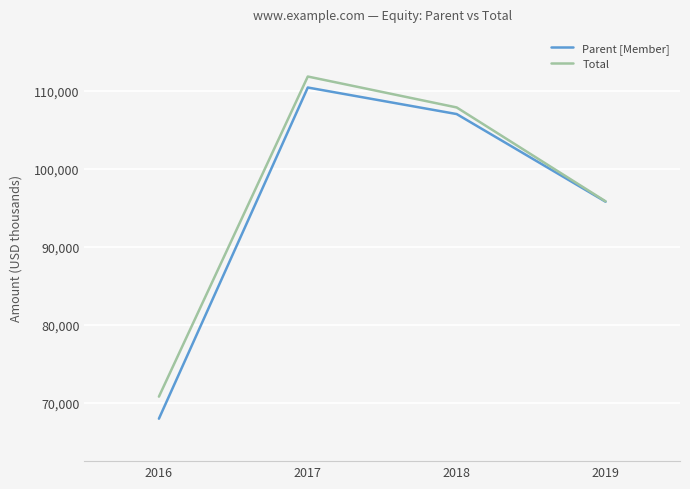

Is the value of Total at 2016 greater than the value of Parent [Member] at 2016?

Yes